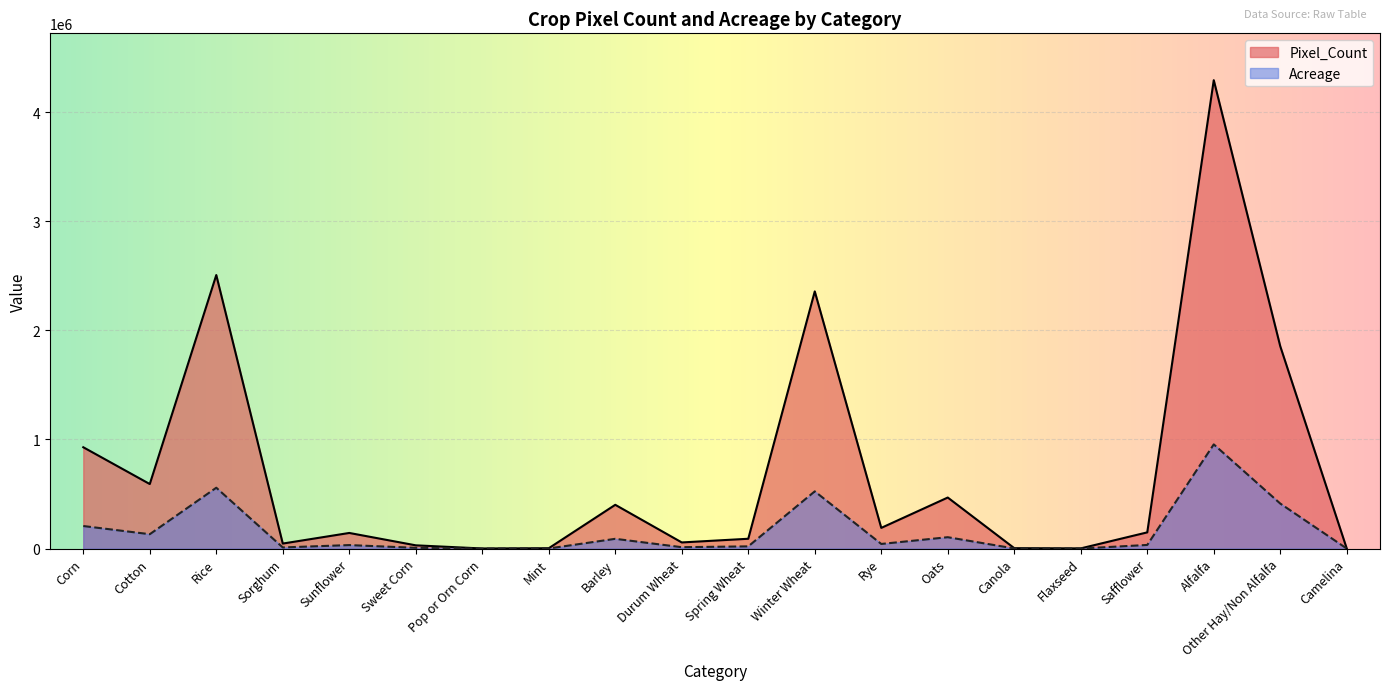

True or false: Pixel_Count and Acreage cross at least once.

False